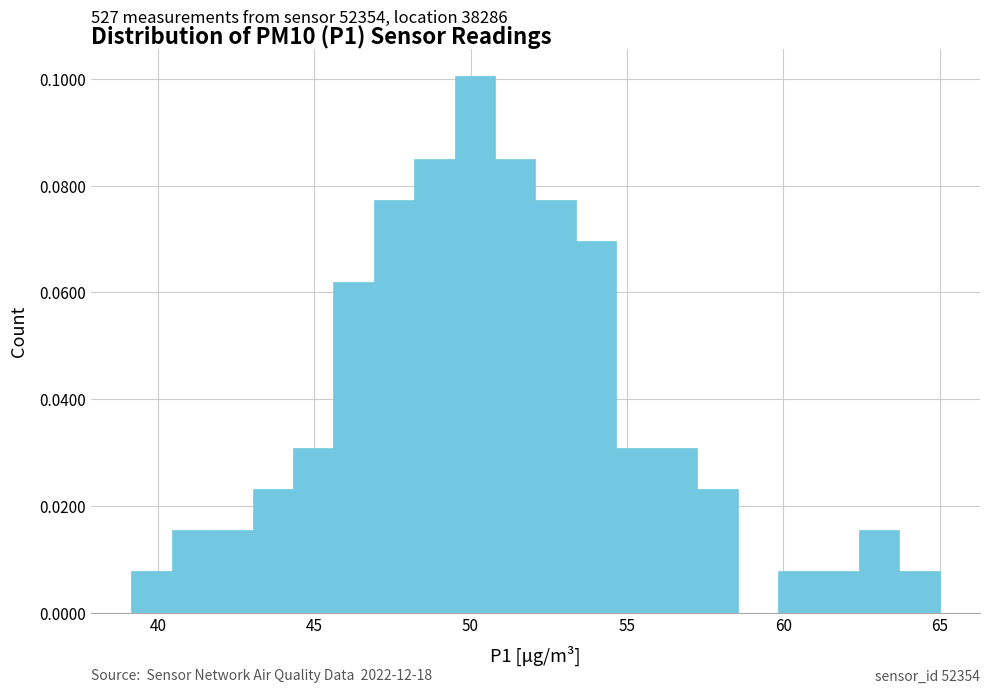

Read against the x-axis, roughly where is the centre of the tallest bar?

50.0